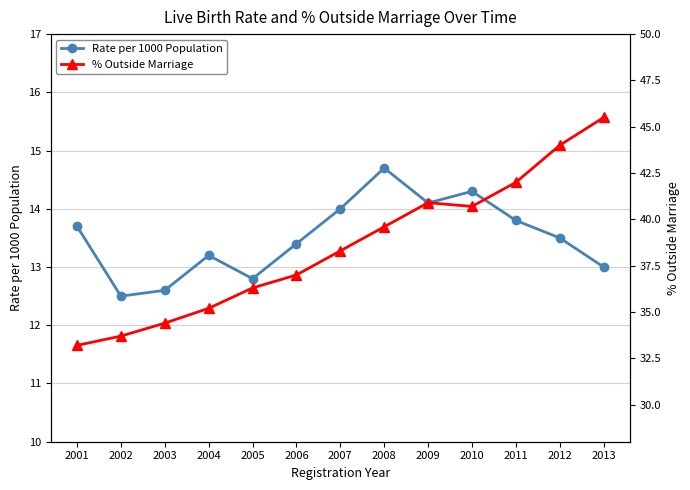

The % Outside Marriage series shows 45.5 at 2013. True or false?

True